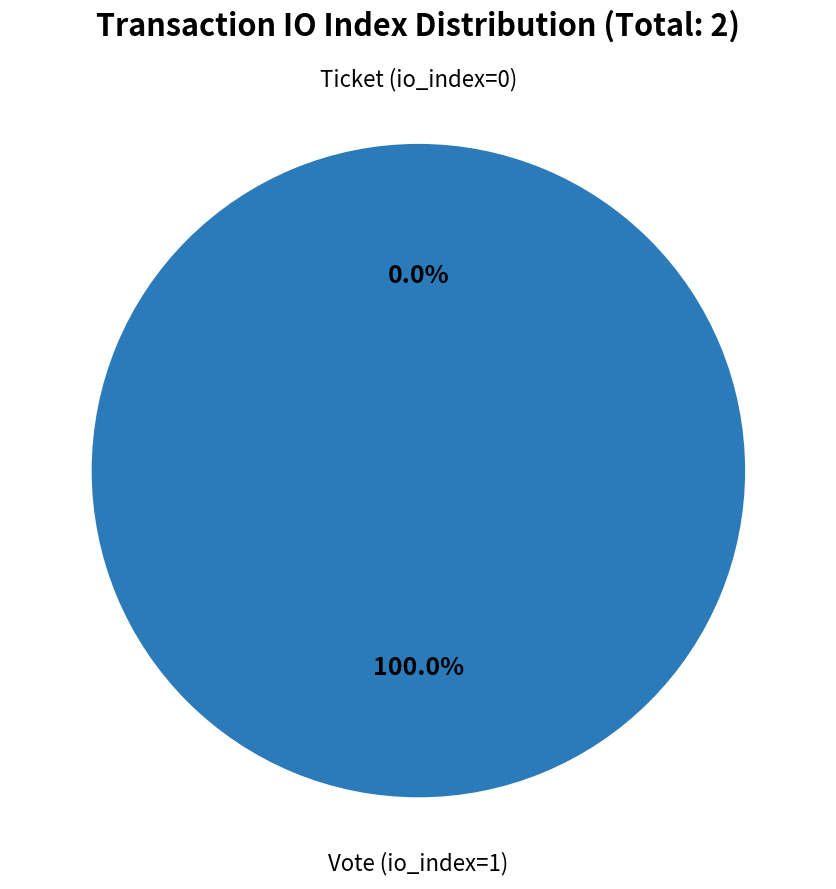

Count the number of slices in the pie.

2